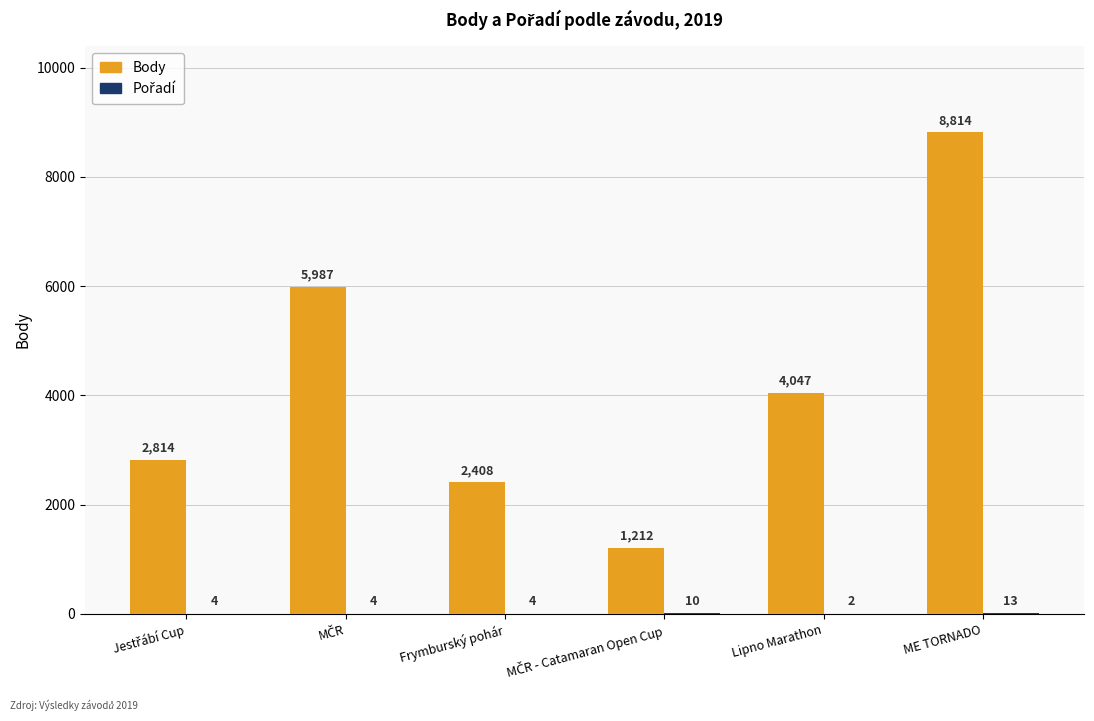

At which label does Body reach its peak?

ME TORNADO